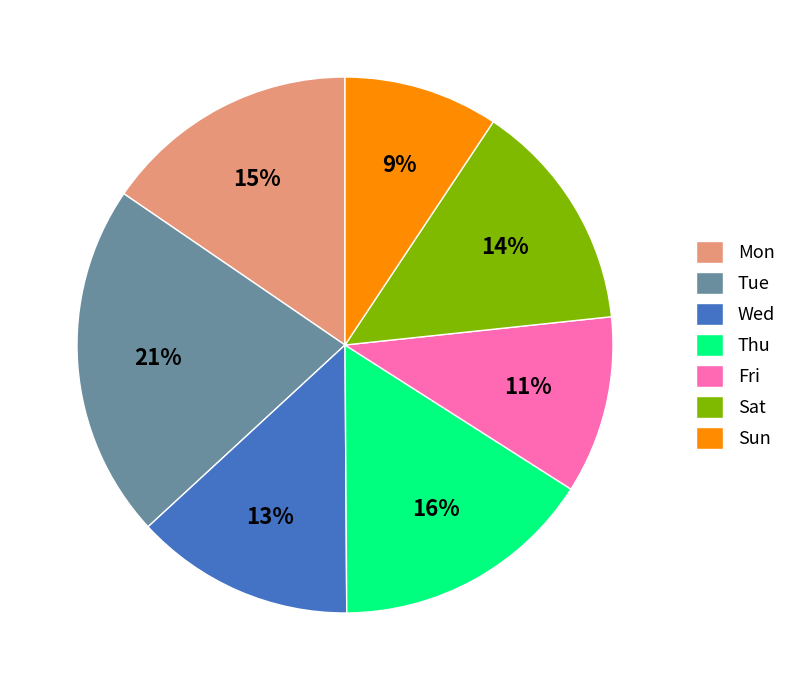

To the nearest percent, what is the average slice percentage?

14%